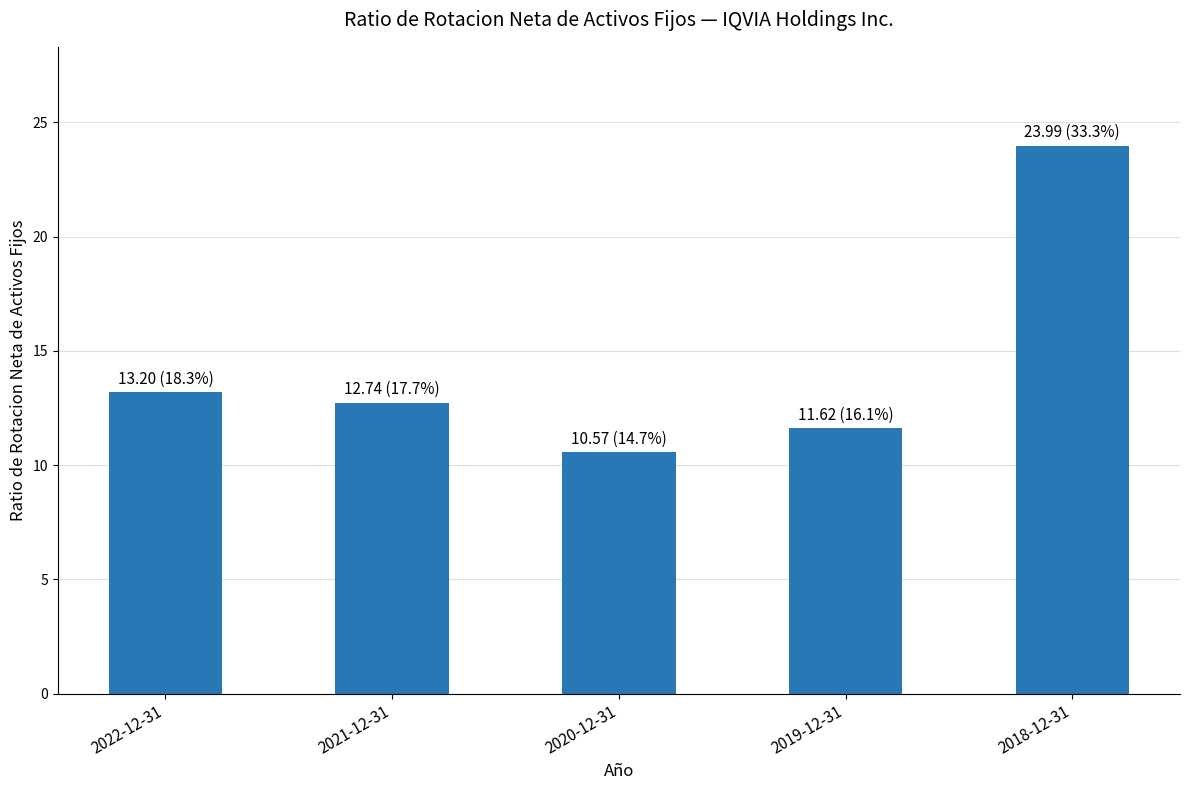

What is the label of the 4th bar from the right?

2021-12-31